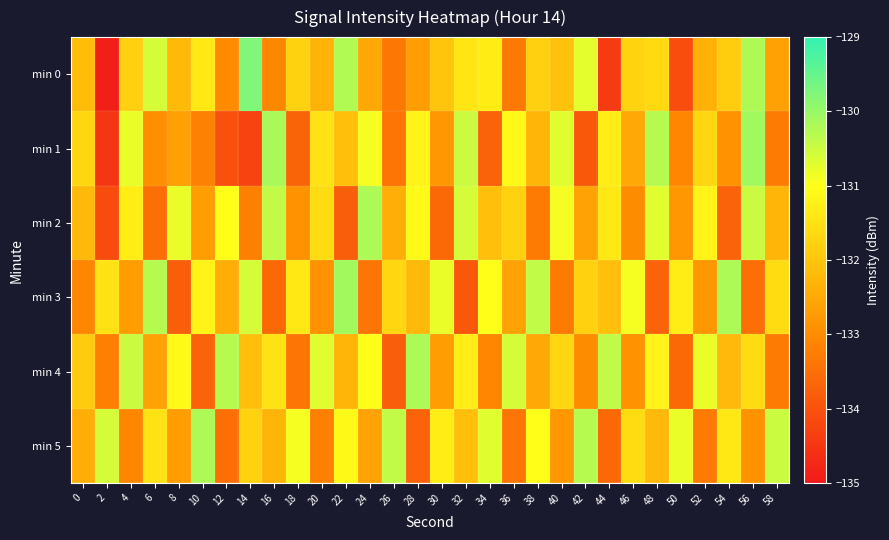

Which series has the largest range (max minus min)?

min 0